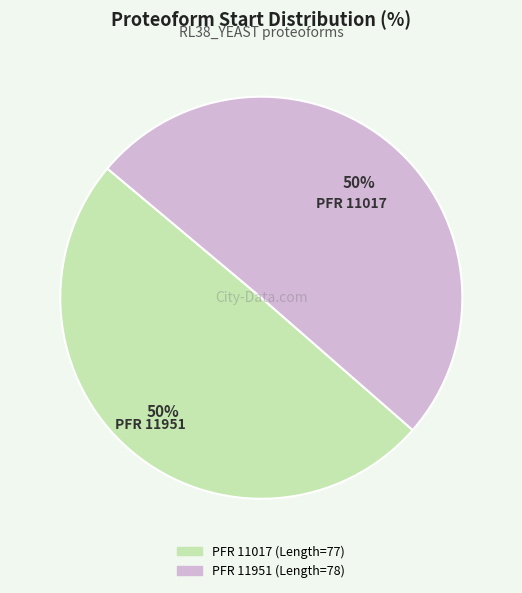

How many segments does this pie chart have?

2